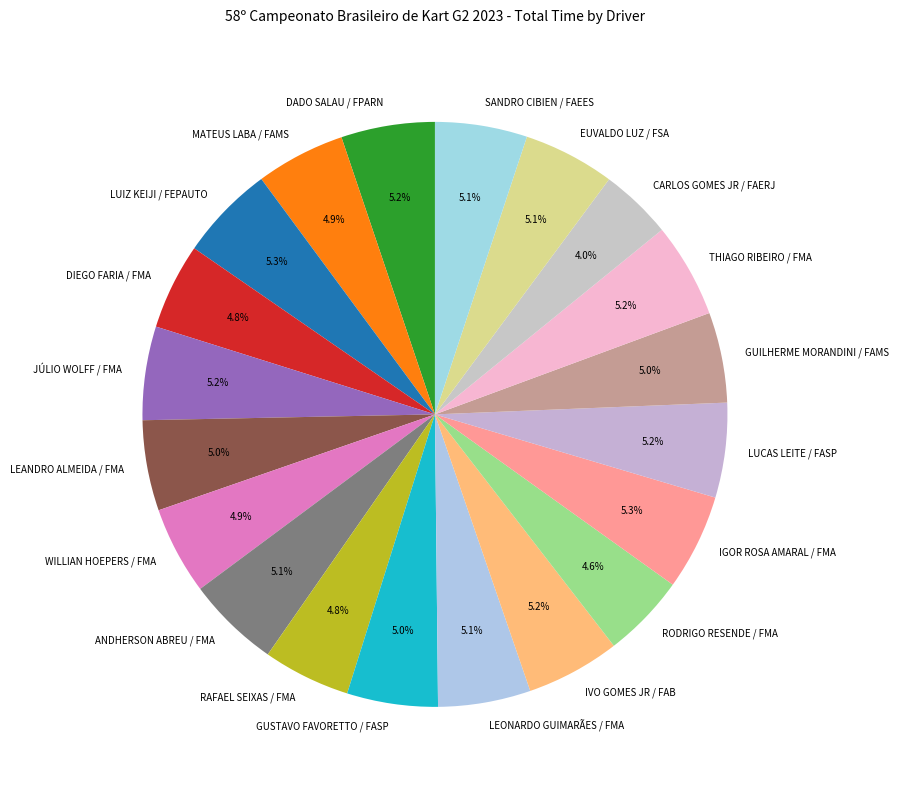

True or false: LEANDRO ALMEIDA / FMA accounts for 5% of the total.

True